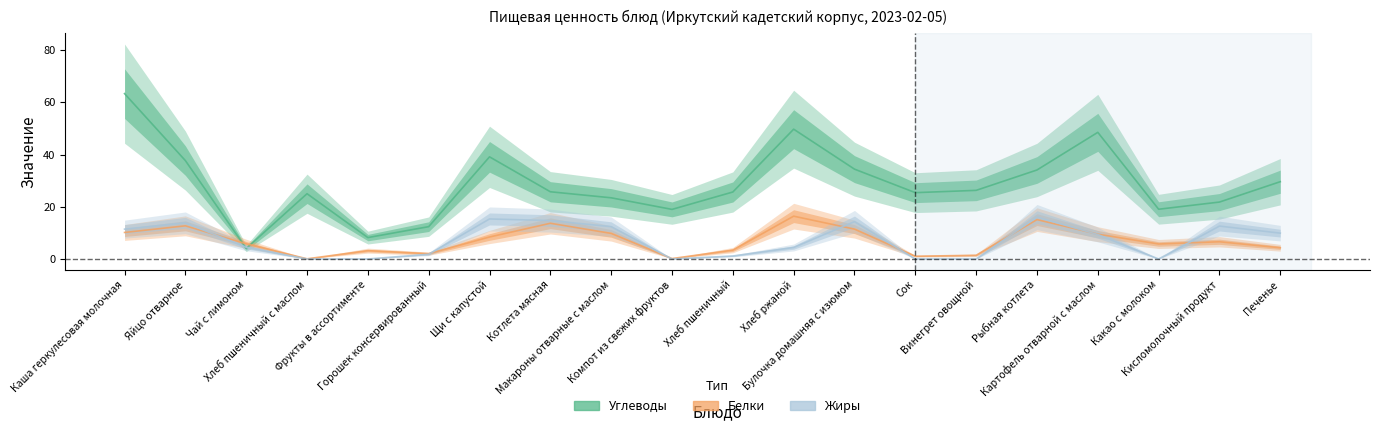

Which has a higher value, Щи с капустой or Хлеб пшеничный?

Щи с капустой